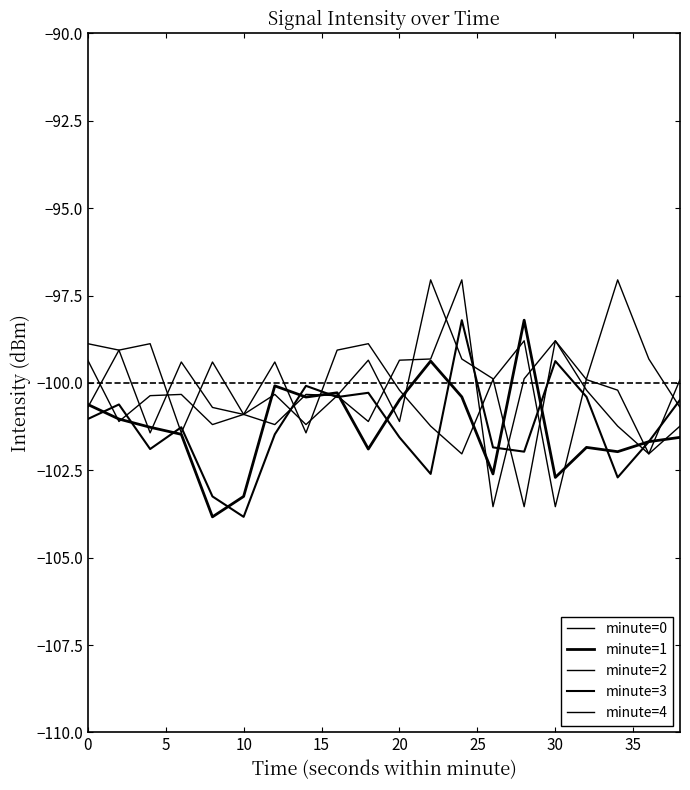

In minute=1, how many points are higher than both neighbors (excluding endpoints)?

5